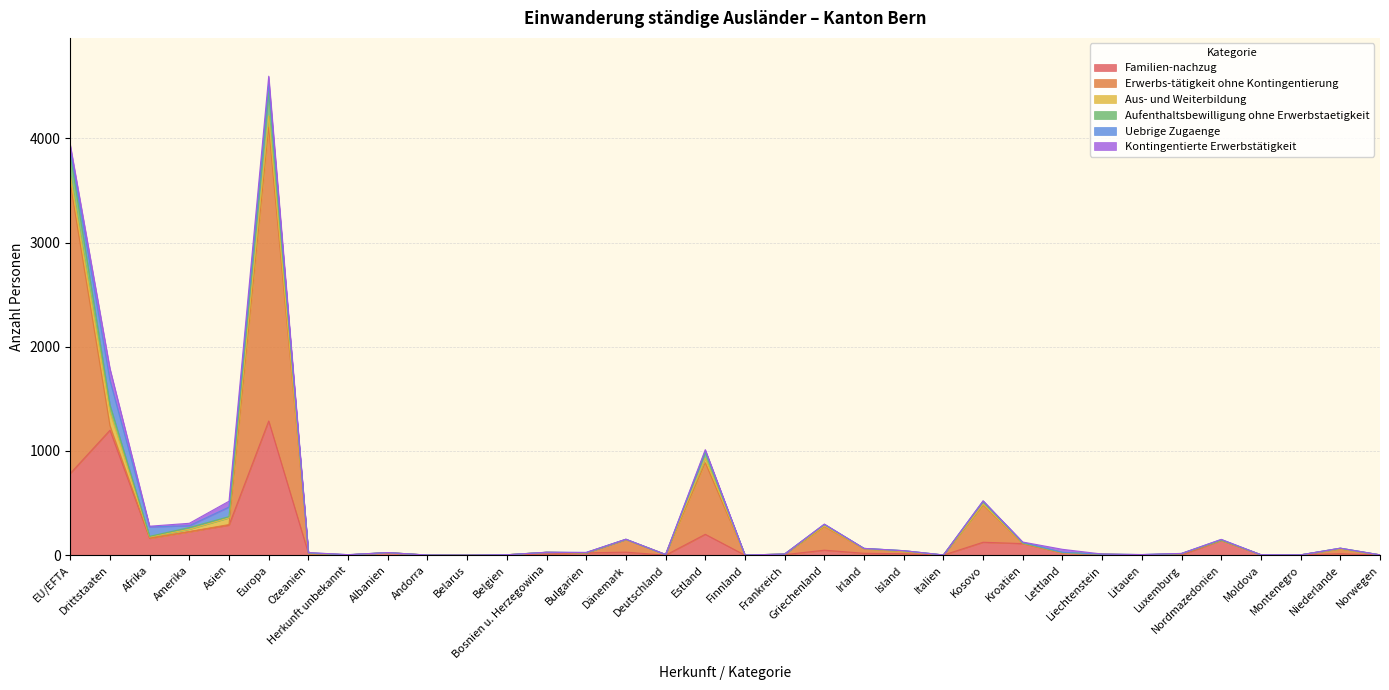

How many times do Erwerbs-tätigkeit ohne Kontingentierung and Familien-nachzug cross each other?

11